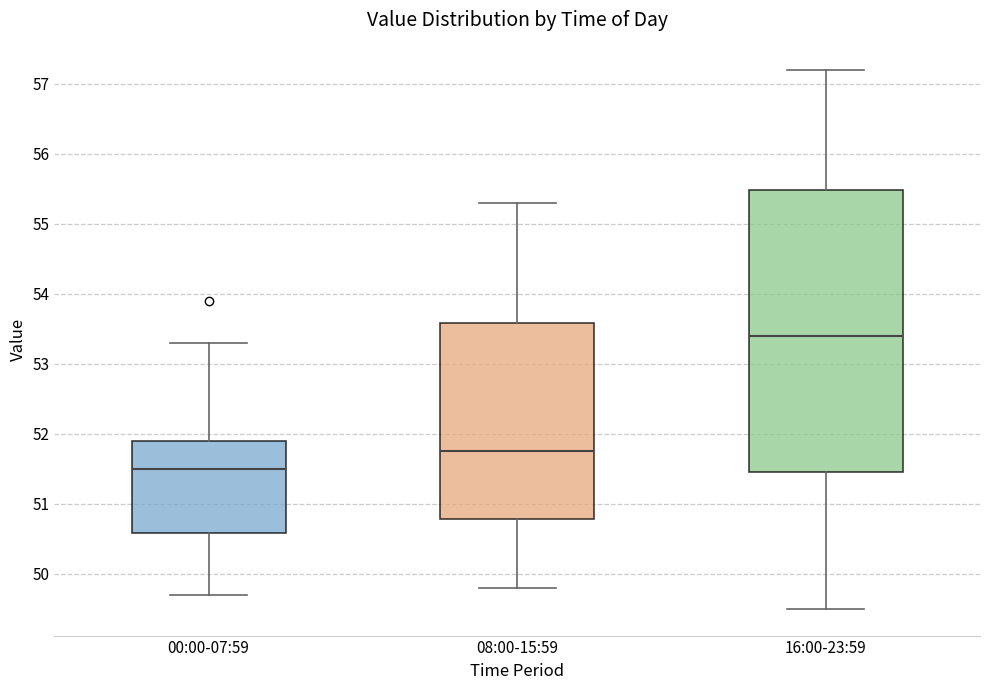

Reading left to right, transcribe this box plot: for each box, give where its median line is, the range the box spans, and where its two whiskers end, as read against the y-axis. The values are not printed on the chart, so give them approximately, as read against the axis.

00:00-07:59: median 51.5, box 50.6 to 51.9, whiskers 49.7 to 53.3
08:00-15:59: median 51.8, box 50.8 to 53.6, whiskers 49.8 to 55.3
16:00-23:59: median 53.4, box 51.5 to 55.5, whiskers 49.5 to 57.2